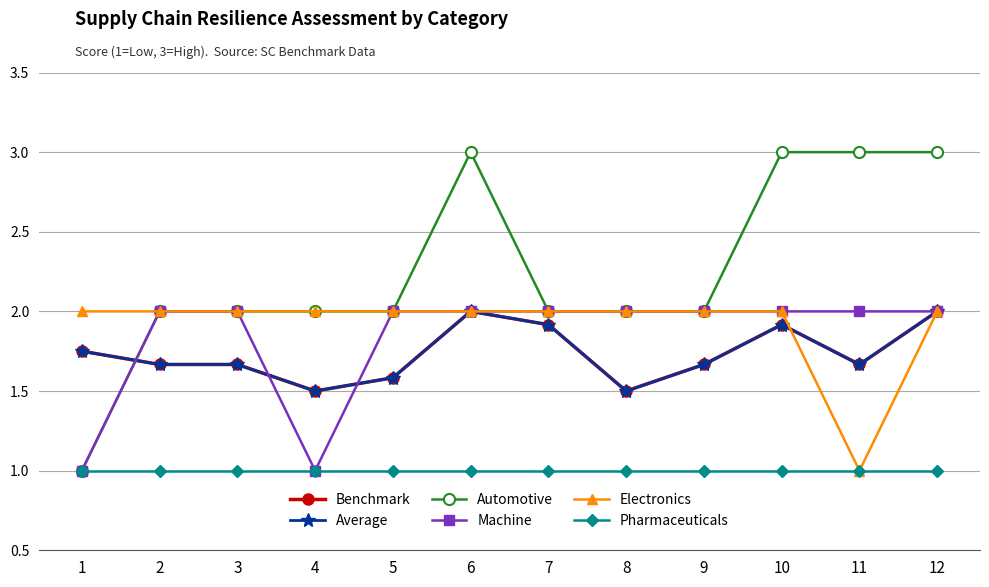

True or false: Pharmaceuticals and Electronics intersect in this chart.

False